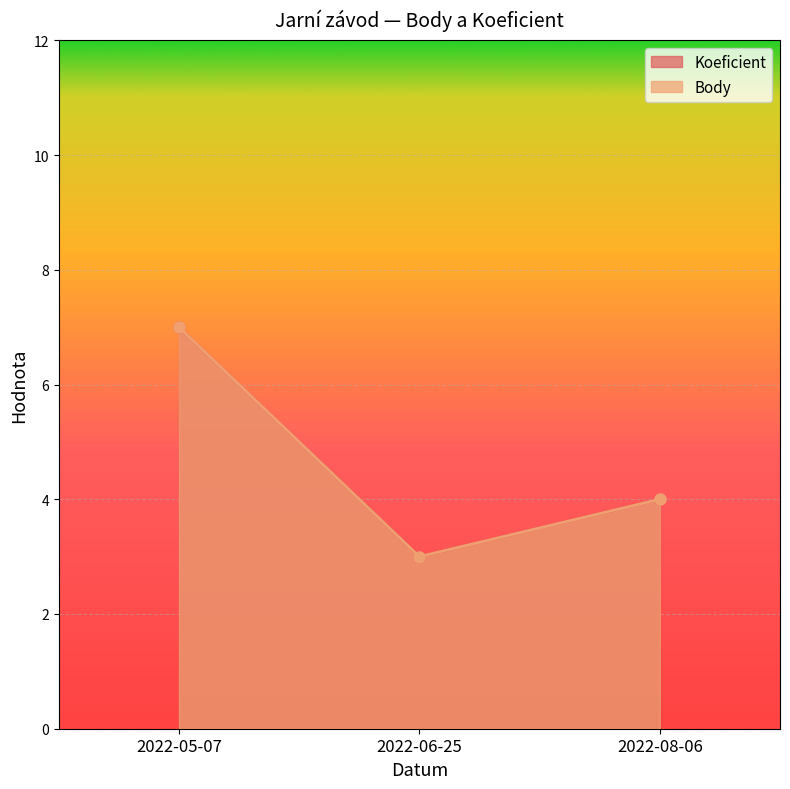

What is the difference between the Body values at 2022-05-07 and 2022-06-25?

4